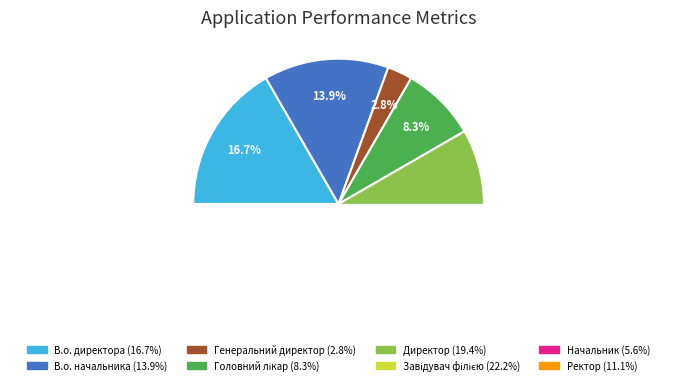

How many slices are in this pie chart?

8